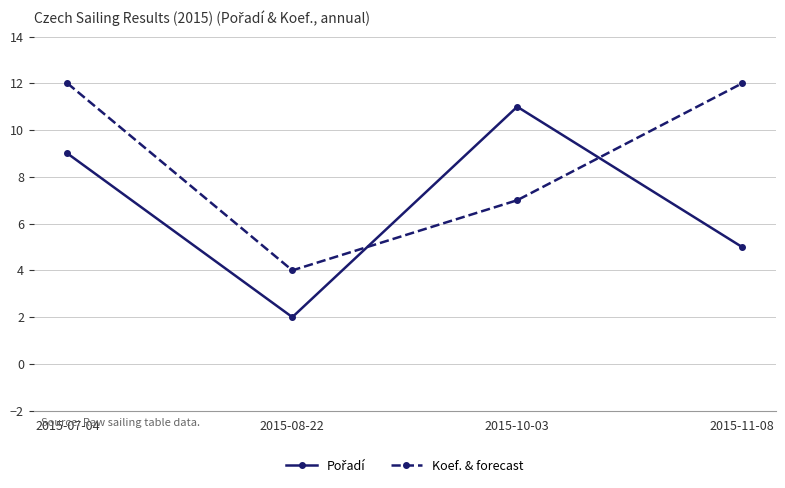

Count the number of categories in the chart.

4